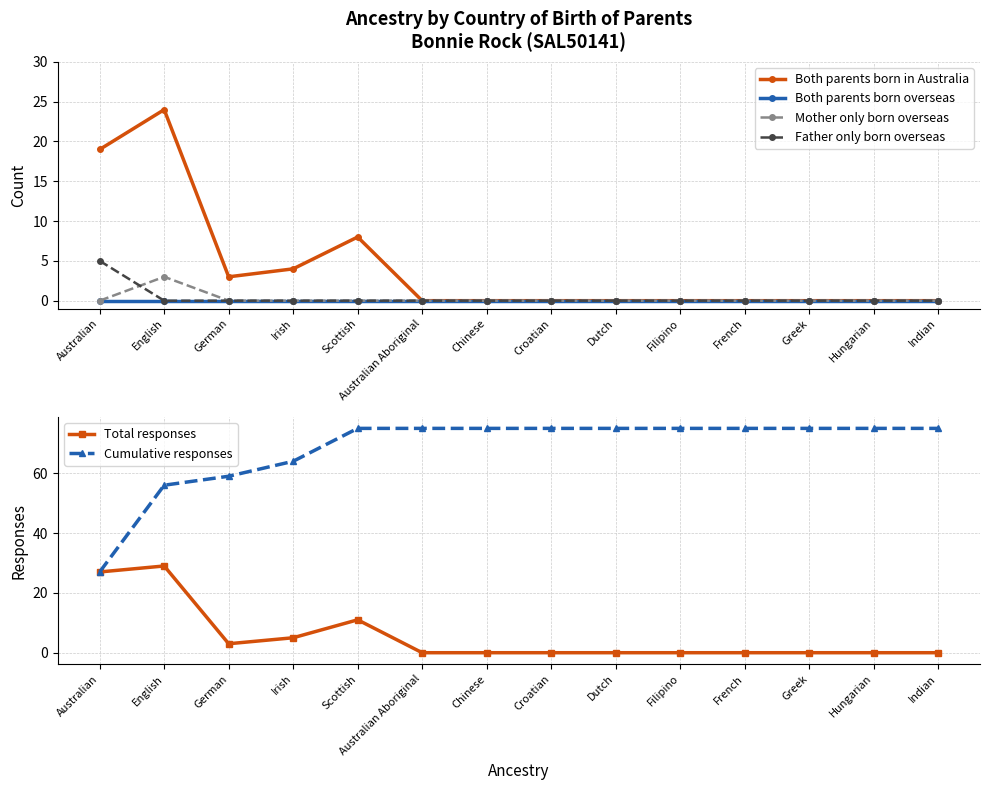

True or false: Cumulative responses and Father only born overseas intersect in this chart.

False